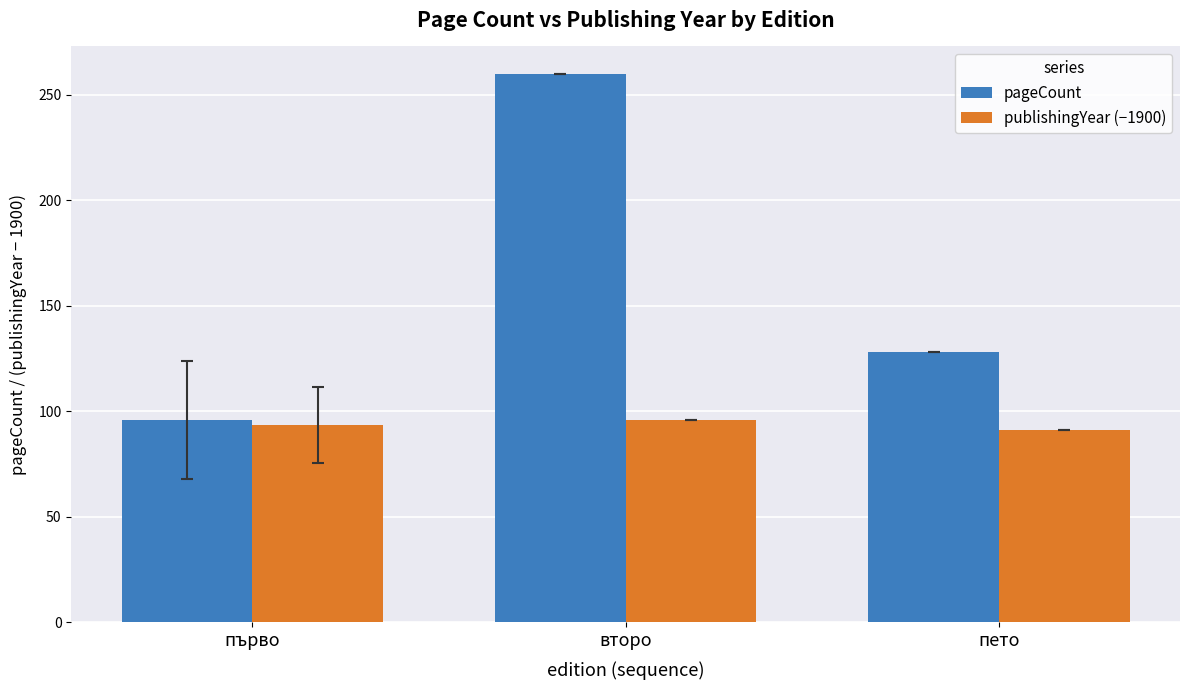

What is the label of the 1st bar from the left?

първо